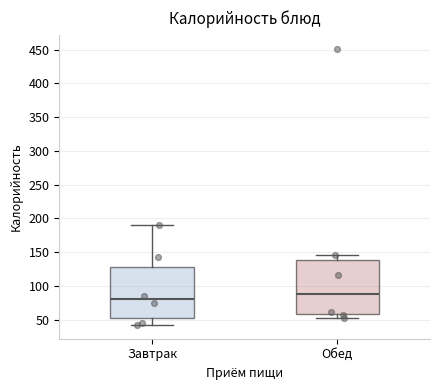

Which box has the highest median line?

Обед